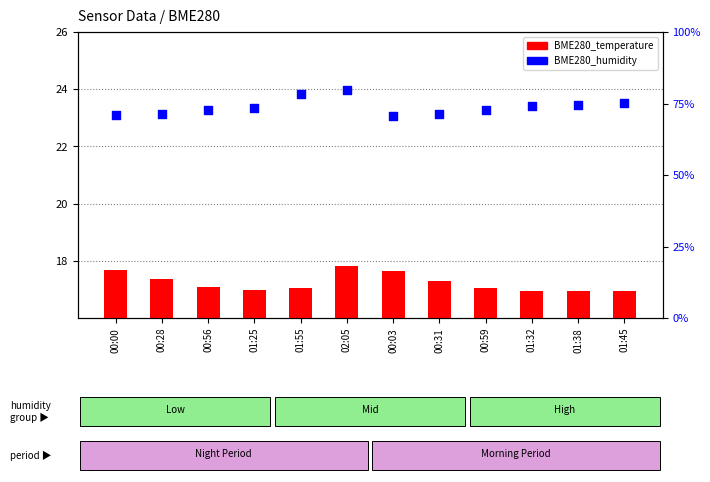

What are all the series names shown in the legend?

BME280_temperature, BME280_humidity